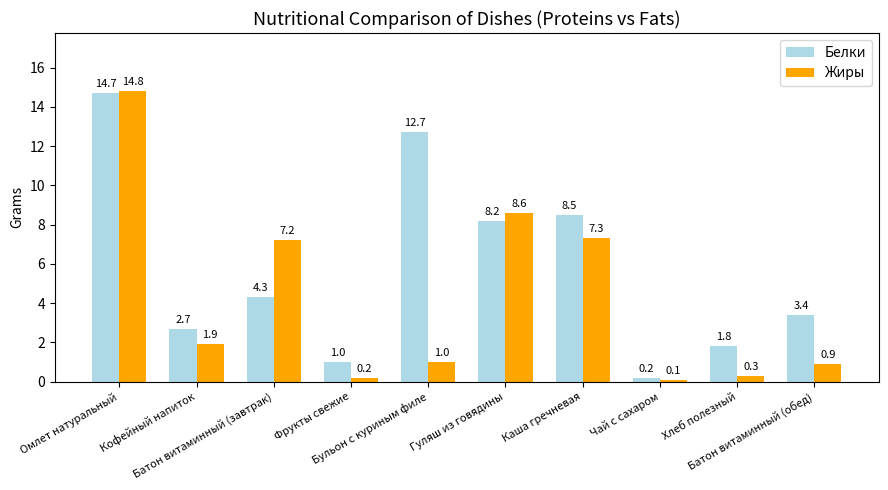

Rank the series by their average value, from lowest to highest.

Жиры, Белки